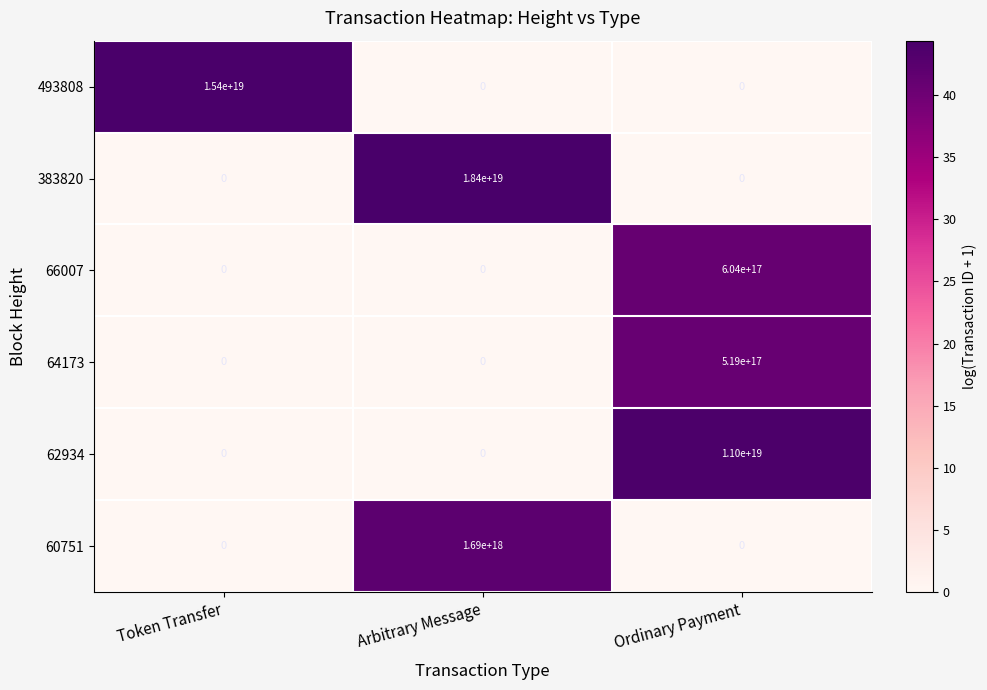

The value of 493808 at Ordinary Payment is 5251797331844597760. True or false?

False